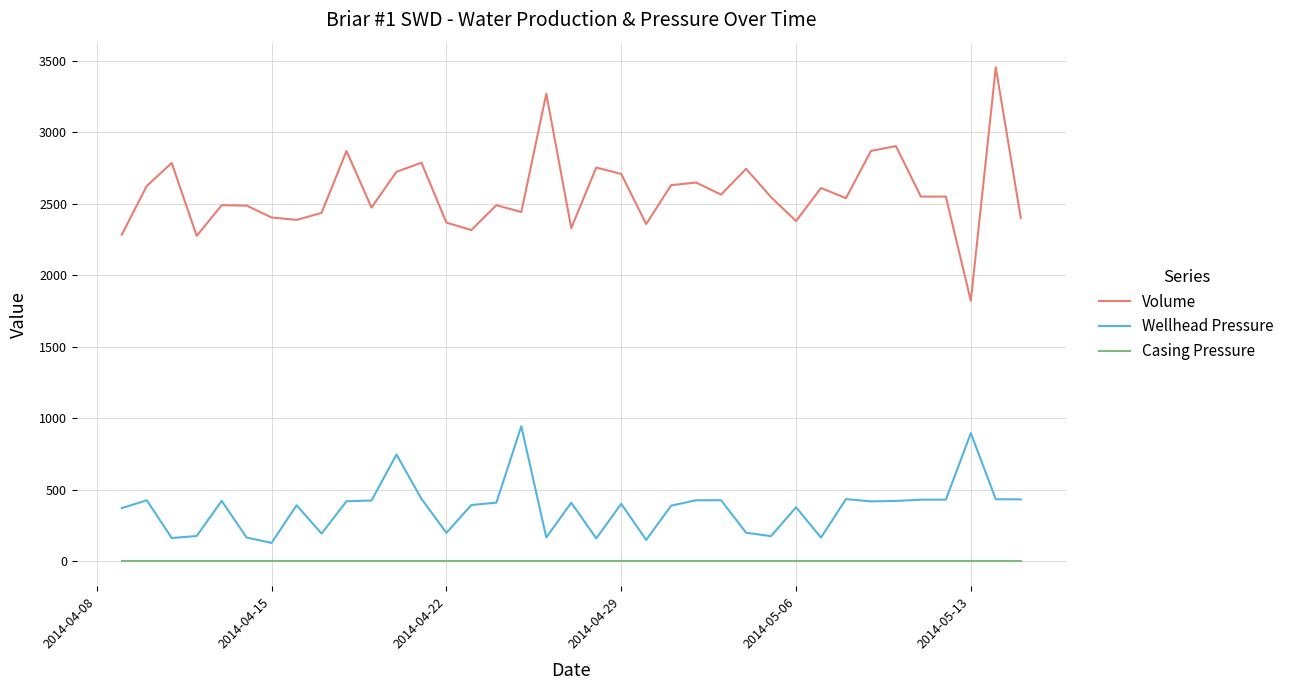

List the series in order of their peak value, lowest first.

Casing Pressure, Wellhead Pressure, Volume